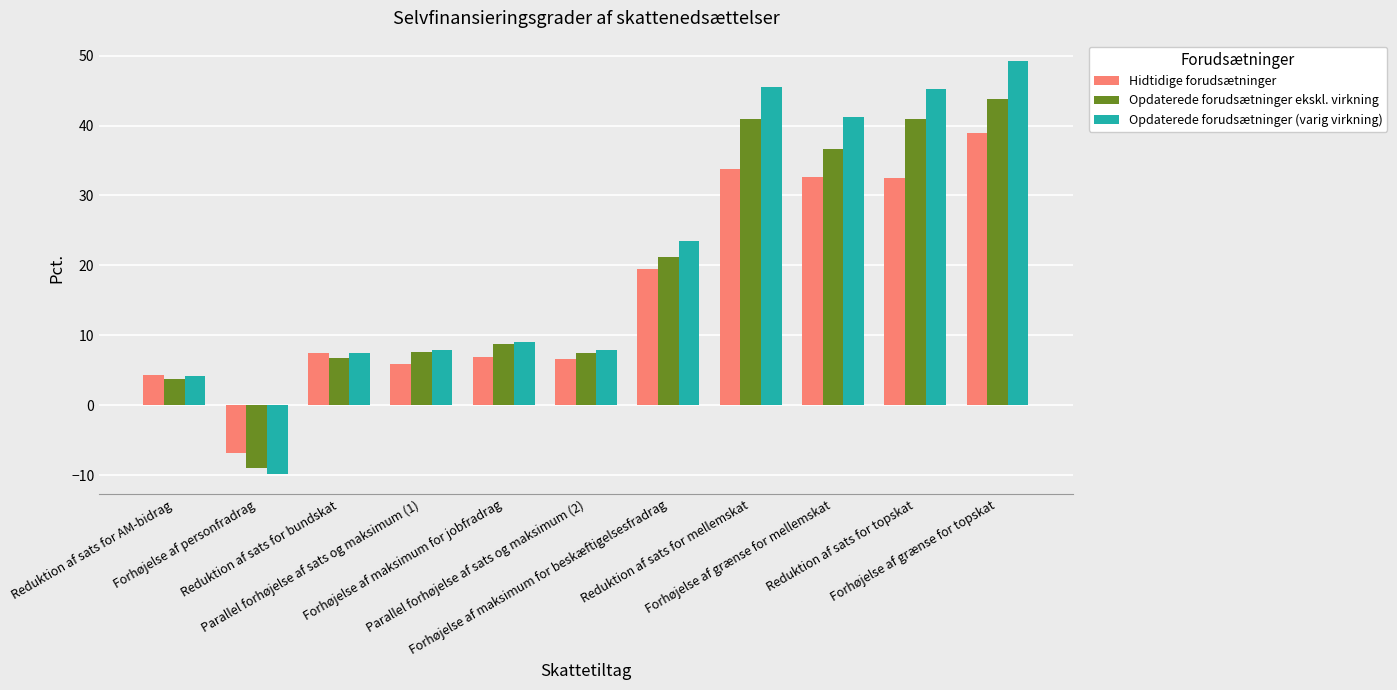

What are all the series names shown in the legend?

Hidtidige forudsætninger, Opdaterede forudsætninger ekskl. virkning, Opdaterede forudsætninger (varig virkning)